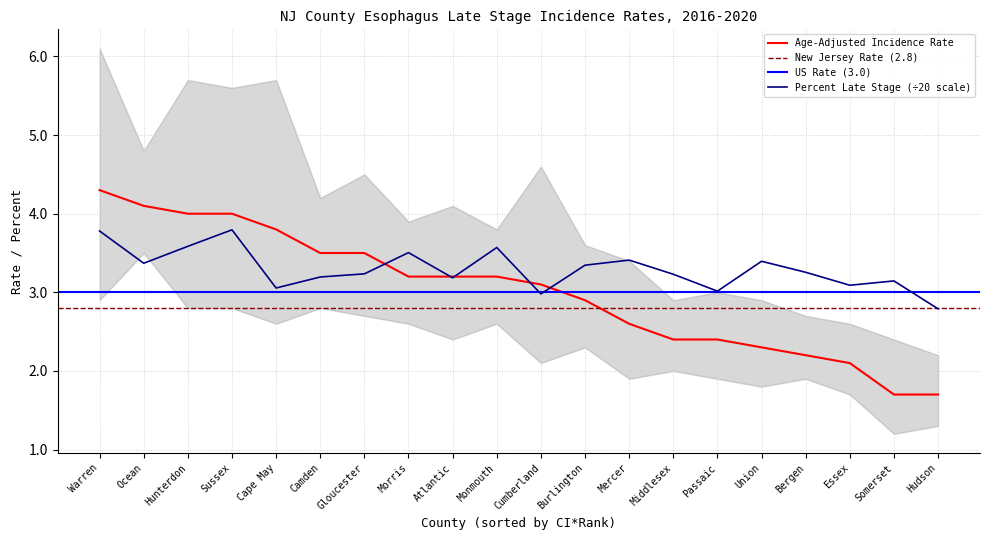

True or false: Percent Late Stage has a value of 3.4 at Union.

True